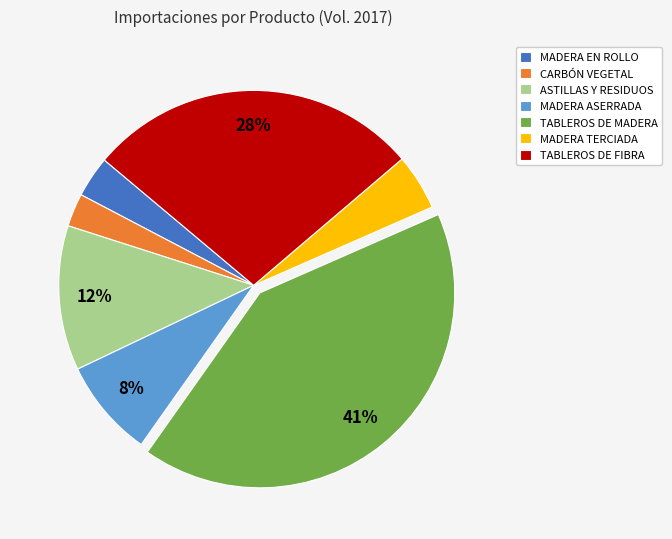

To the nearest percent, what is the average slice percentage?

14%